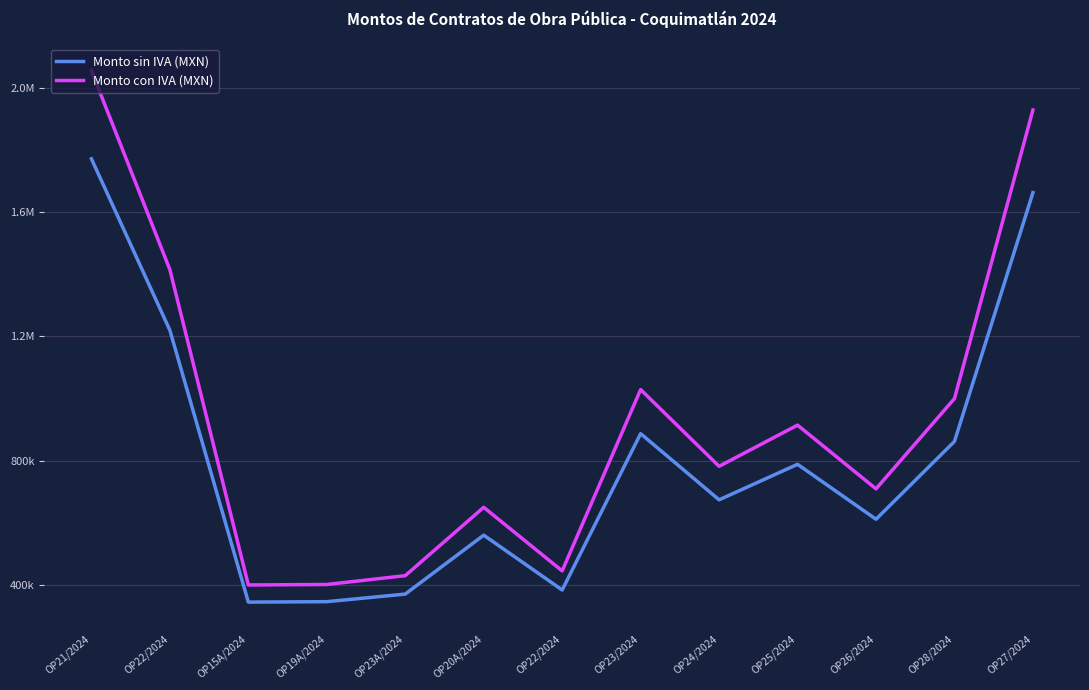

What is the difference between the Monto sin IVA (MXN) values at OP23A/2024 and OP27/2024?

1291794.2